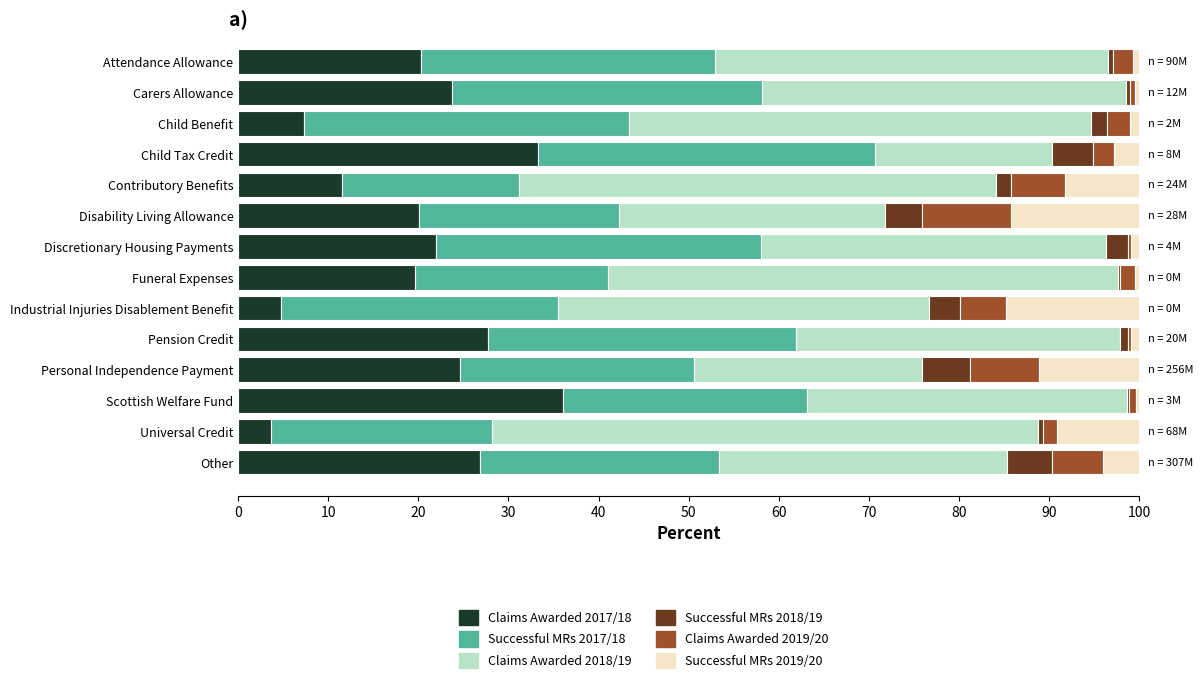

What is the maximum value for Claims Awarded 2017/18?

36.1